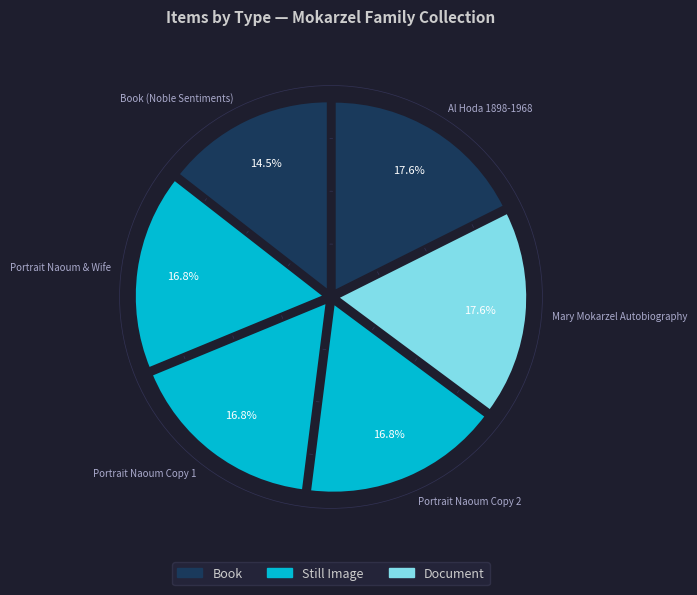

Count the number of slices in the pie.

6